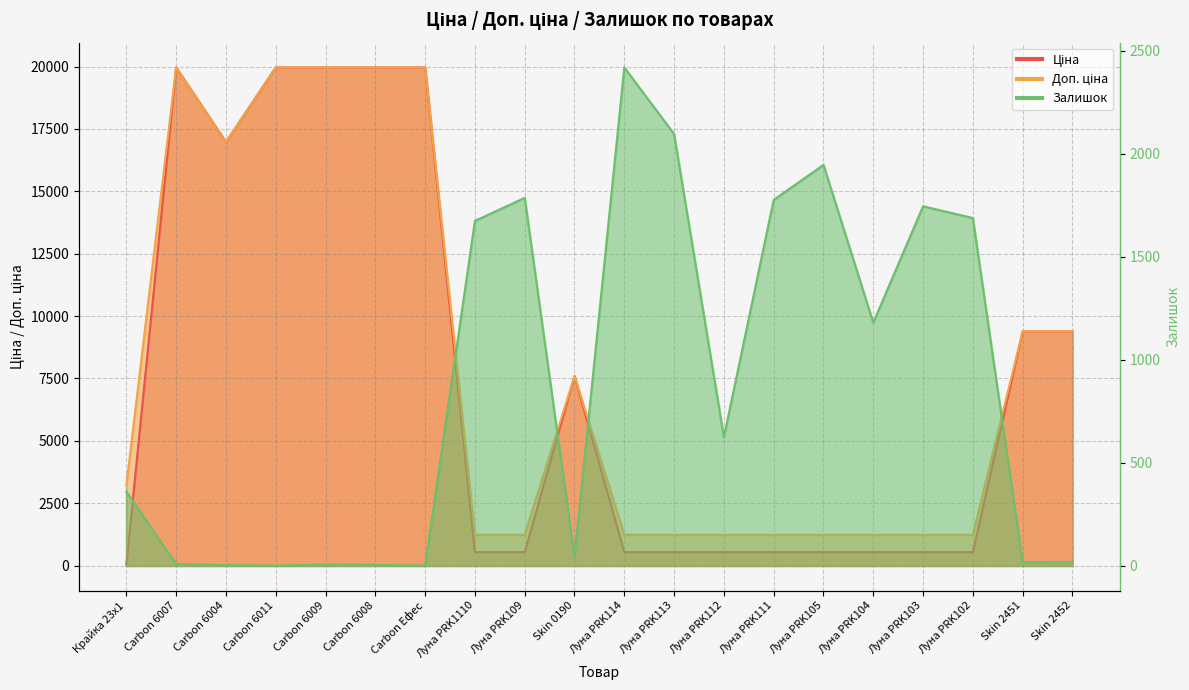

Which category has the highest value in the Залишок series?

Луна PRK114